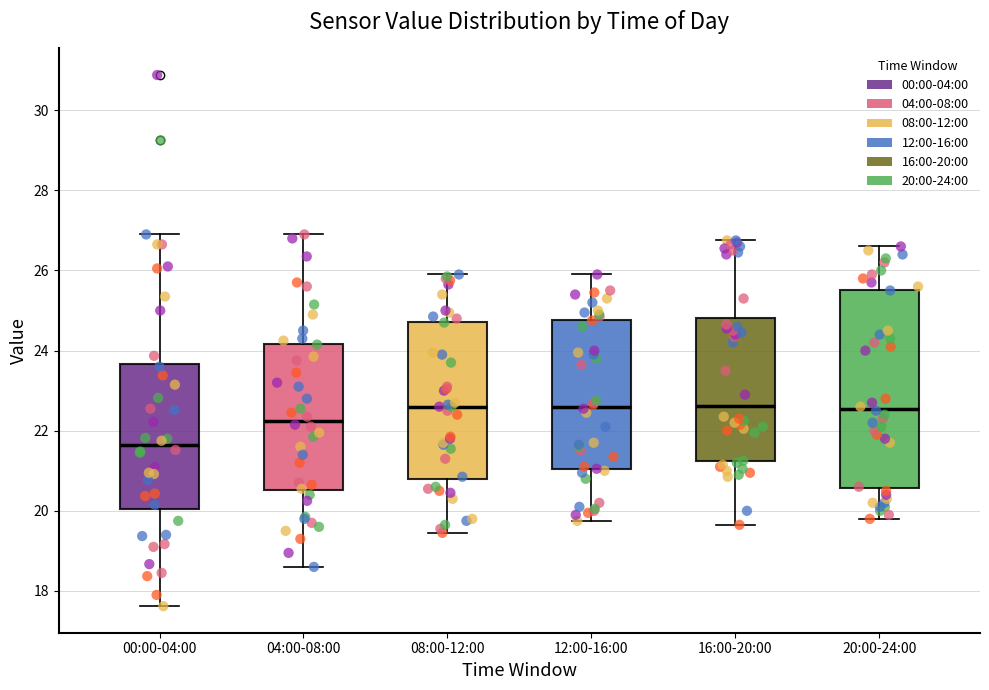

Reading left to right, transcribe this box plot: for each box, give where its median line is, the range the box spans, and where its two whiskers end, as read against the y-axis. The values are not printed on the chart, so give them approximately, as read against the axis.

00:00-04:00: median 21.6, box 20.0 to 23.6, whiskers 17.6 to 27.0
04:00-08:00: median 22.2, box 20.6 to 24.2, whiskers 18.6 to 27.0
08:00-12:00: median 22.6, box 20.8 to 24.8, whiskers 19.4 to 26.0
12:00-16:00: median 22.6, box 21.0 to 24.8, whiskers 19.8 to 26.0
16:00-20:00: median 22.6, box 21.2 to 24.8, whiskers 19.6 to 26.8
20:00-24:00: median 22.6, box 20.6 to 25.6, whiskers 19.8 to 26.6